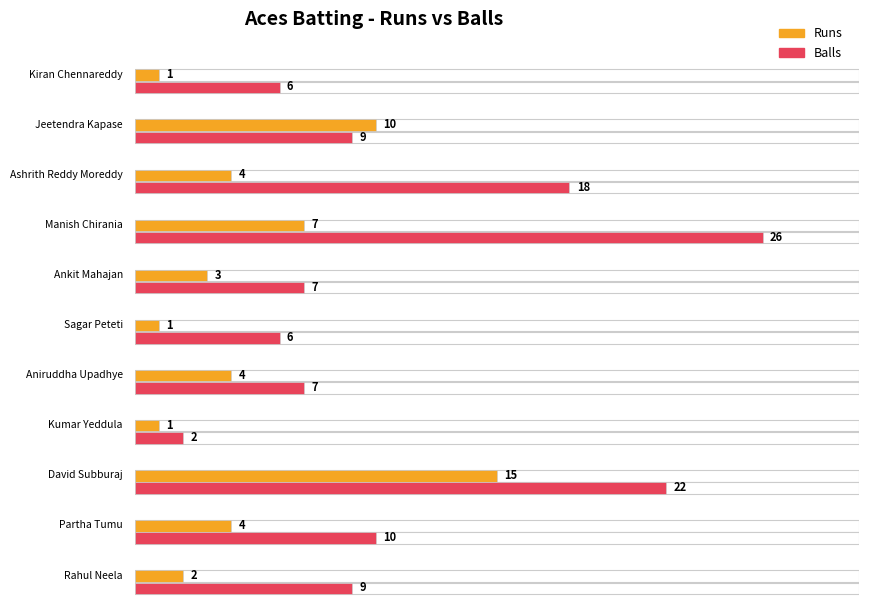

How many values in the Balls series are below 9?

5